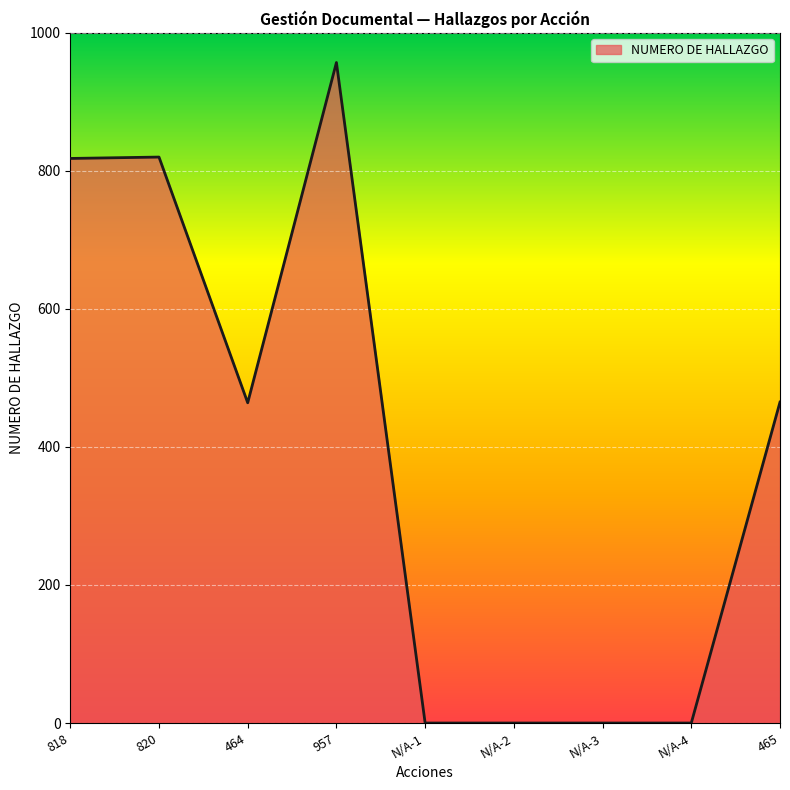

True or false: the data shows 820 at 820.

True